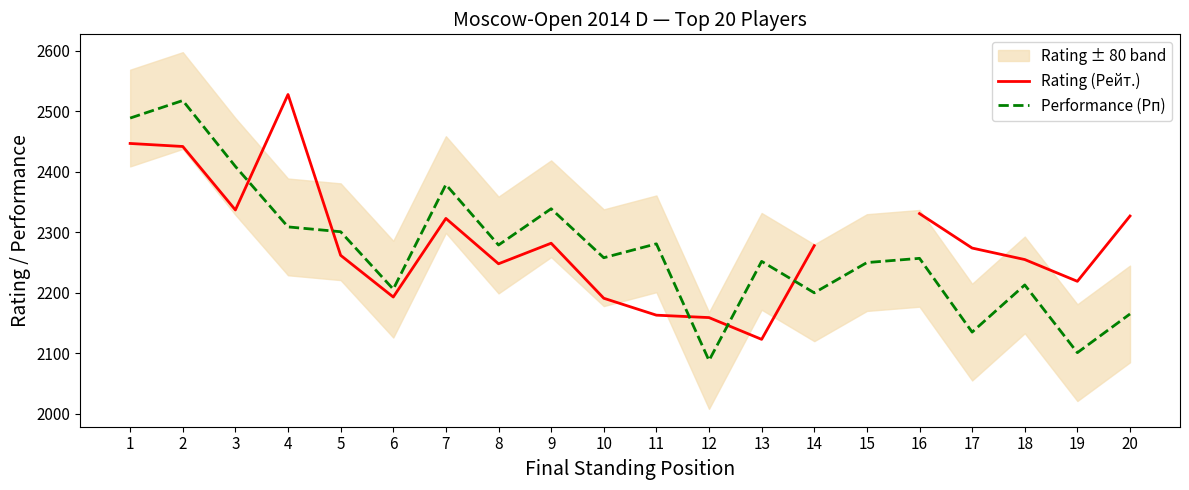

Rank the series at 6 from highest to lowest value.

Performance (Рп), Rating (Рейт.)